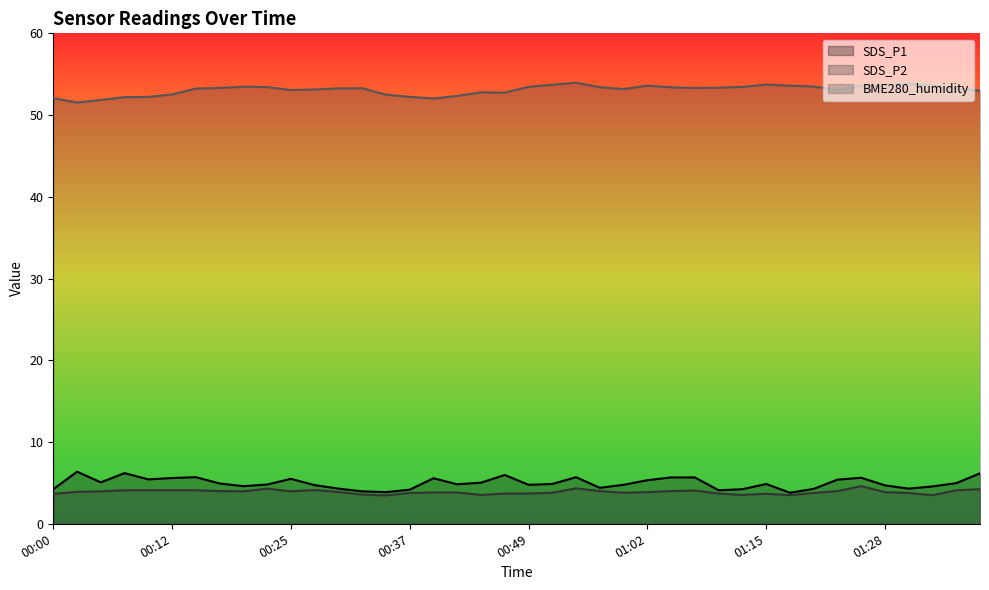

How many lines are shown in the chart?

3